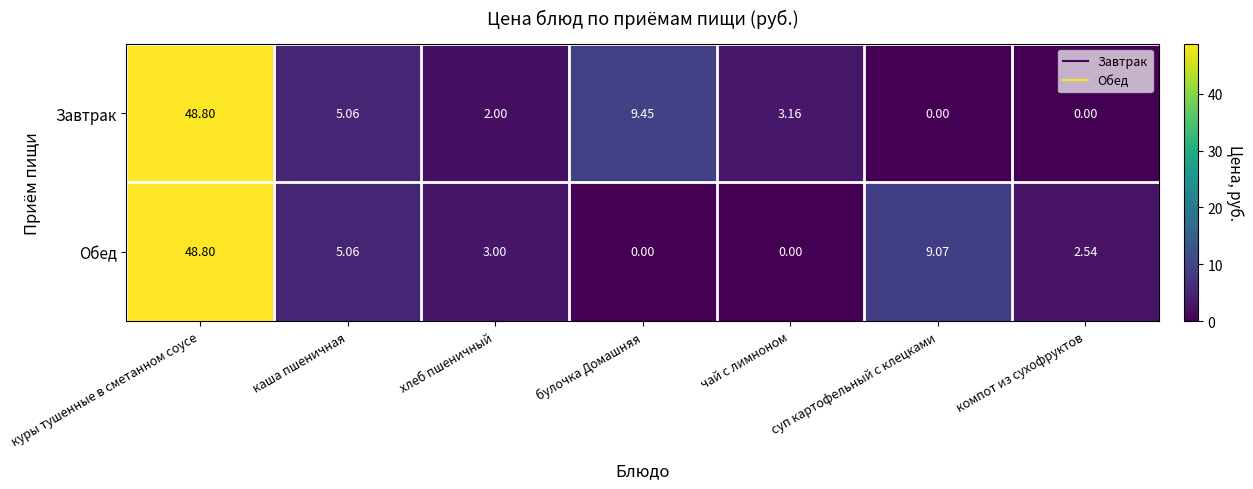

At which category is the sum across all series the highest?

куры тушенные в сметанном соусе